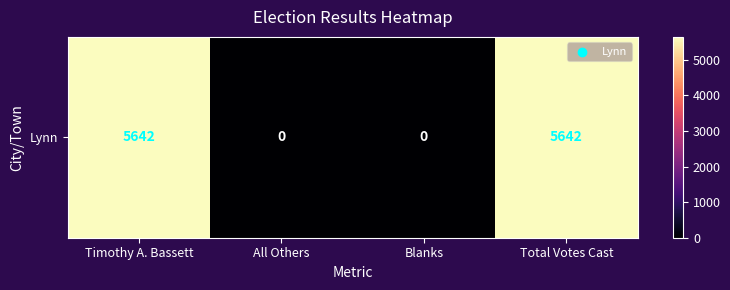

The value at All Others is 0. True or false?

True